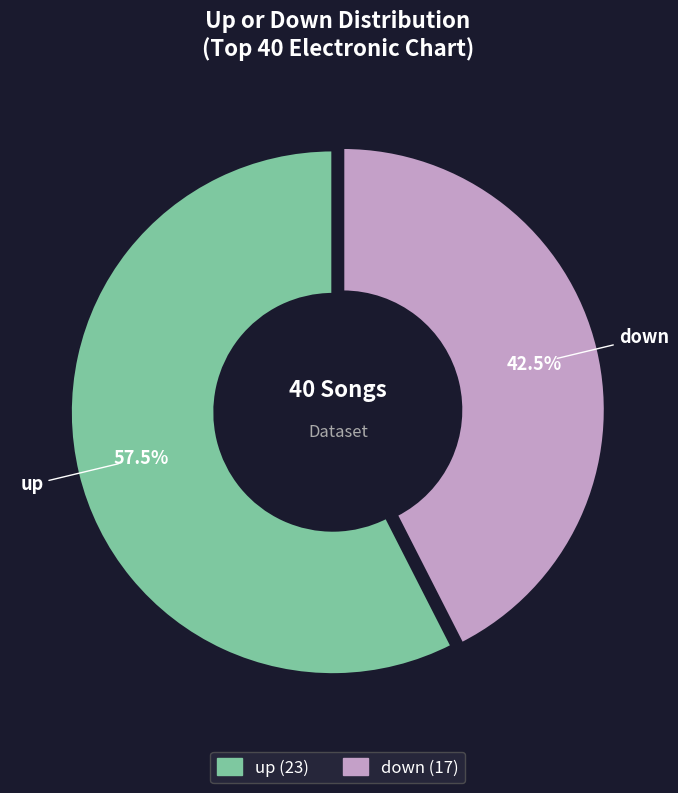

Rank the categories by value from highest to lowest.

up, down